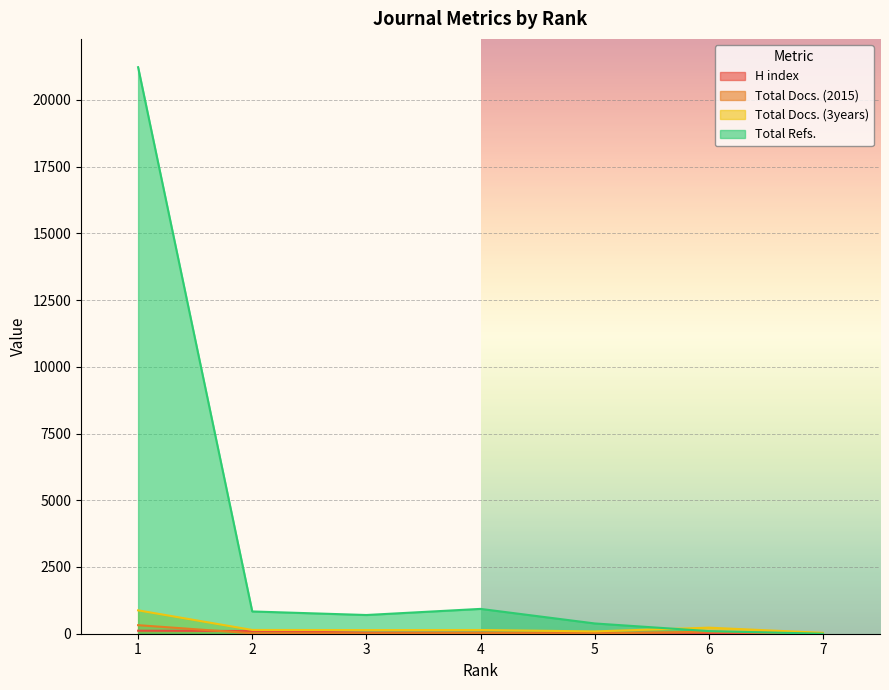

In Total Docs. (2015), how many points are higher than both neighbors (excluding endpoints)?

2